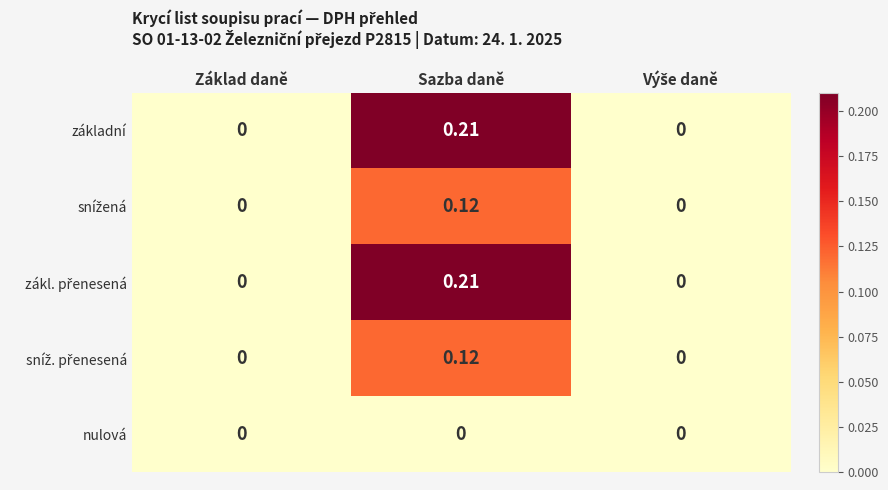

At which category is the sum across all series the highest?

Sazba daně